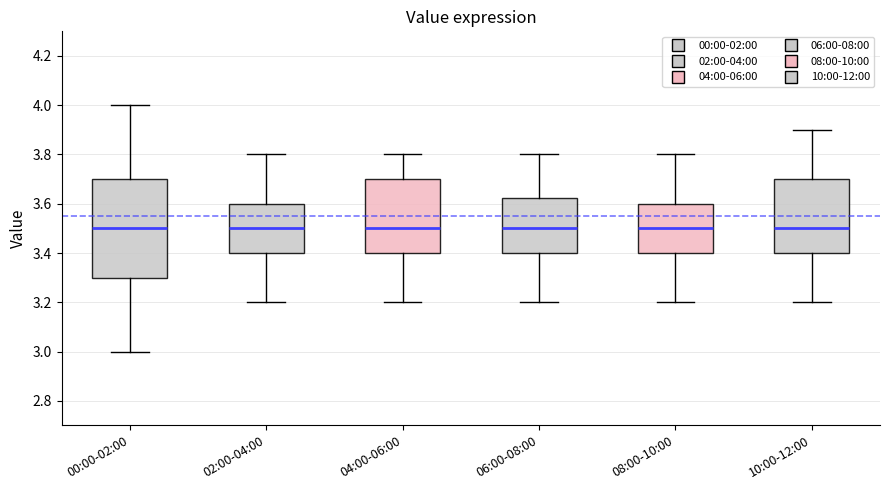

Reading left to right, read every box against the y-axis: the position of its median line, the range the box covers, and the ends of its whiskers. The values are not printed on the chart, so give them approximately, as read against the axis.

00:00-02:00: median 3.50, box 3.30 to 3.70, whiskers 3.00 to 4.00
02:00-04:00: median 3.50, box 3.40 to 3.60, whiskers 3.20 to 3.80
04:00-06:00: median 3.50, box 3.40 to 3.70, whiskers 3.20 to 3.80
06:00-08:00: median 3.50, box 3.40 to 3.62, whiskers 3.20 to 3.80
08:00-10:00: median 3.50, box 3.40 to 3.60, whiskers 3.20 to 3.80
10:00-12:00: median 3.50, box 3.40 to 3.70, whiskers 3.20 to 3.90